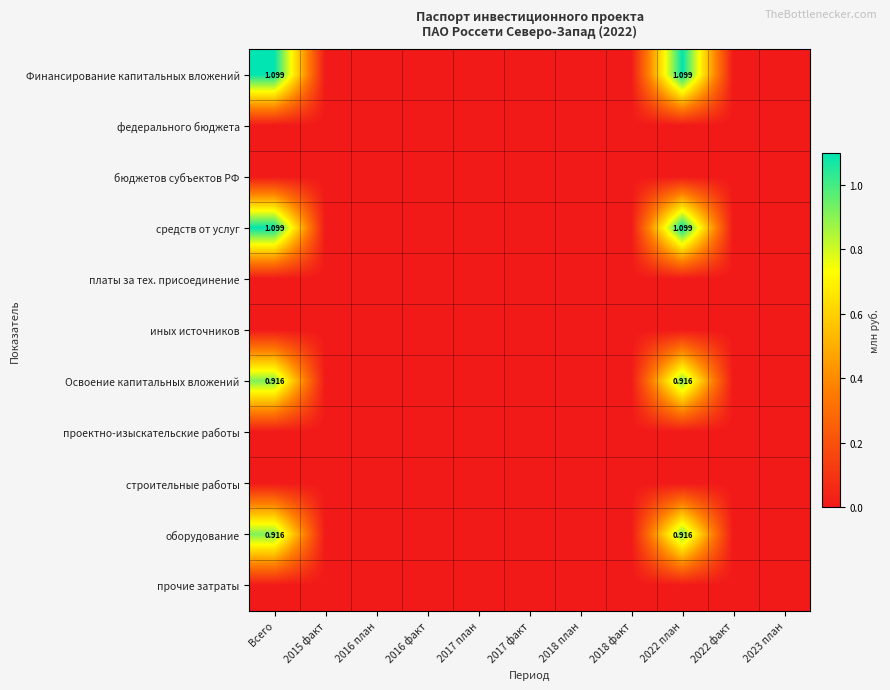

At which category does the chart reach its minimum across all series?

2015 факт